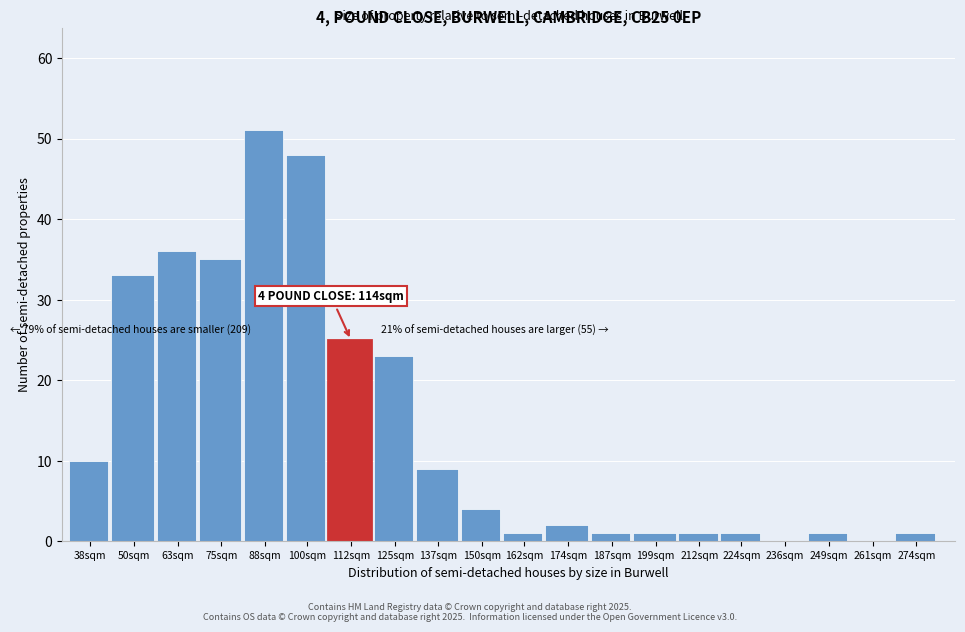

Reading right to left, extract all data points from this chart.

274sqm=1	261sqm=0	249sqm=1	236sqm=0	224sqm=1	212sqm=1	199sqm=1	187sqm=1	174sqm=2	162sqm=1	150sqm=4	137sqm=9	125sqm=23	112sqm=25	100sqm=48	88sqm=51	75sqm=35	63sqm=36	50sqm=33	38sqm=10